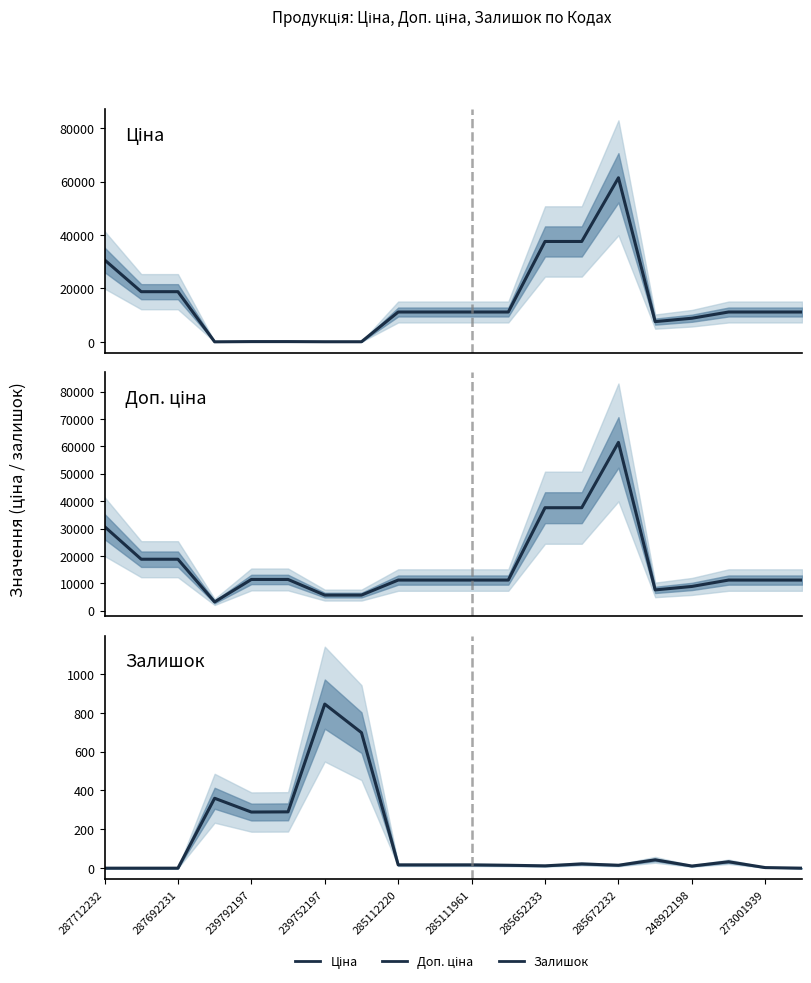

True or false: Ціна has more than 2 interior local peaks.

False